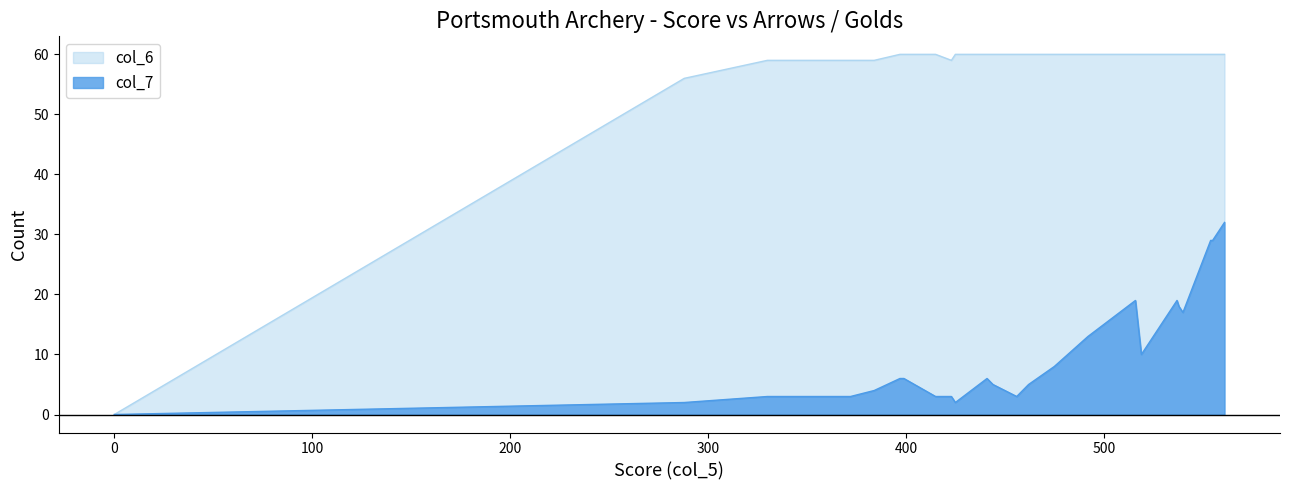

Rank the series at 17 from highest to lowest value.

col_6, col_7